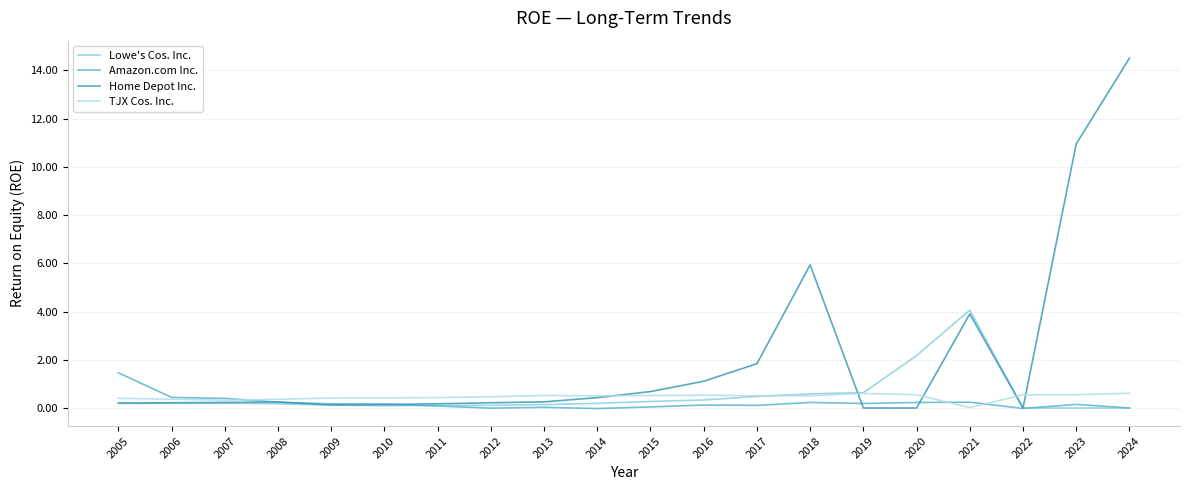

What is the total value across all series at 2005?

2.3